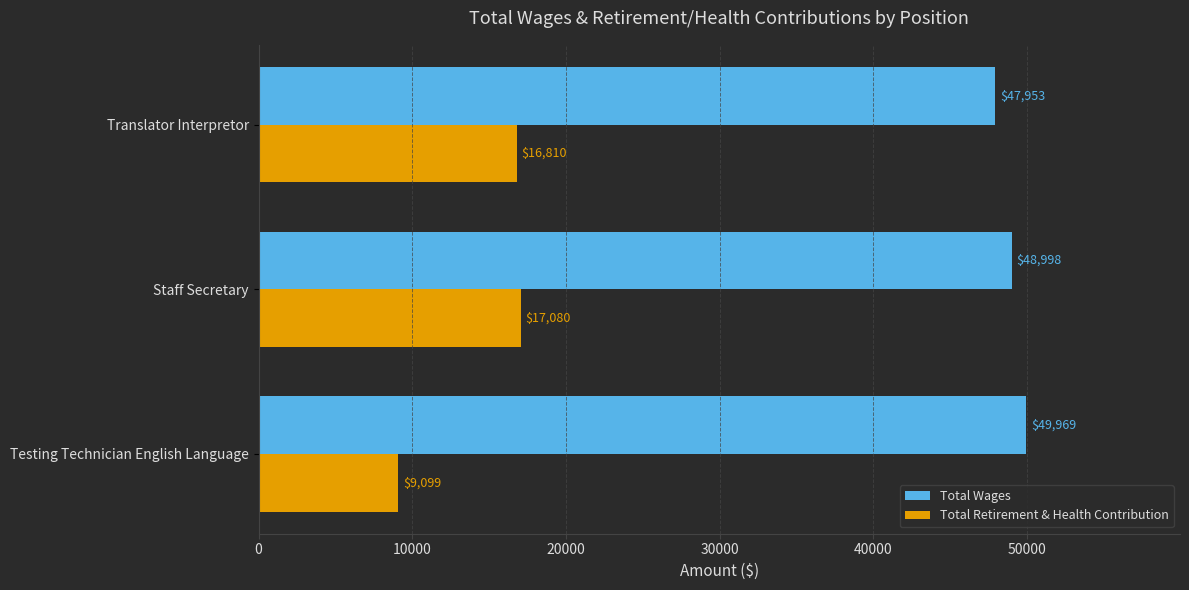

At which label is Total Retirement & Health Contribution closest to 13089?

Translator Interpretor